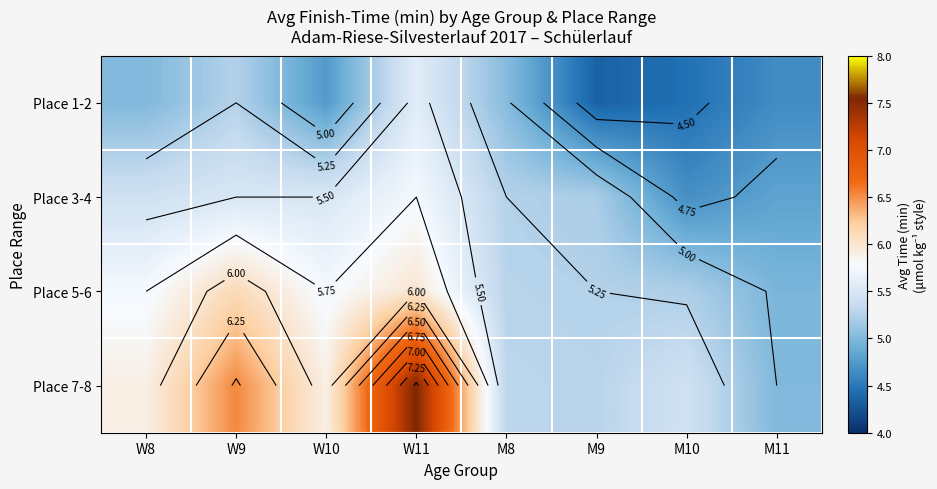

What is the sum of the Place 7-8 values at M10 and M9?

10.7